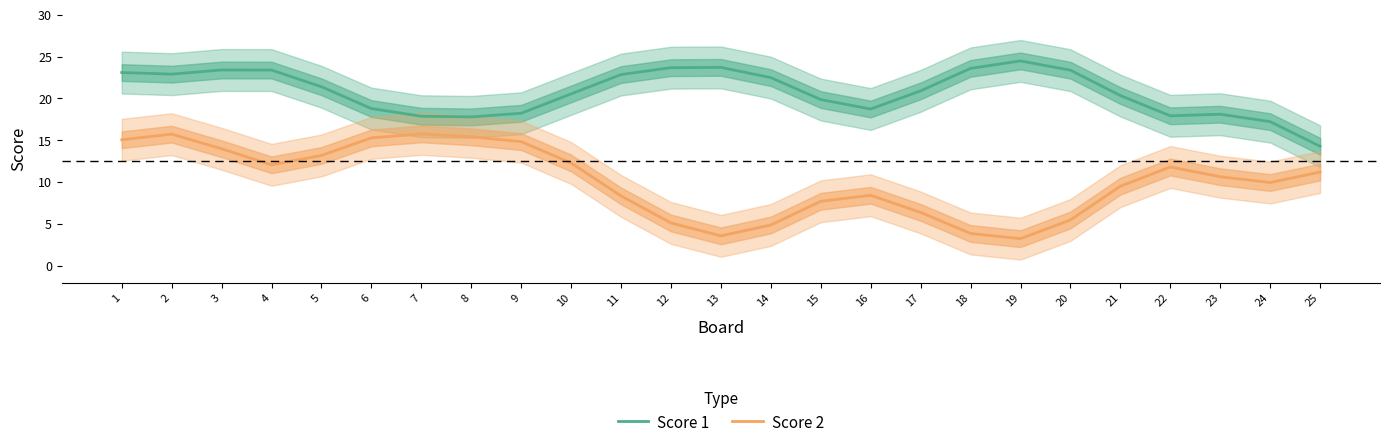

True or false: Score 2 and Score 1 intersect in this chart.

False